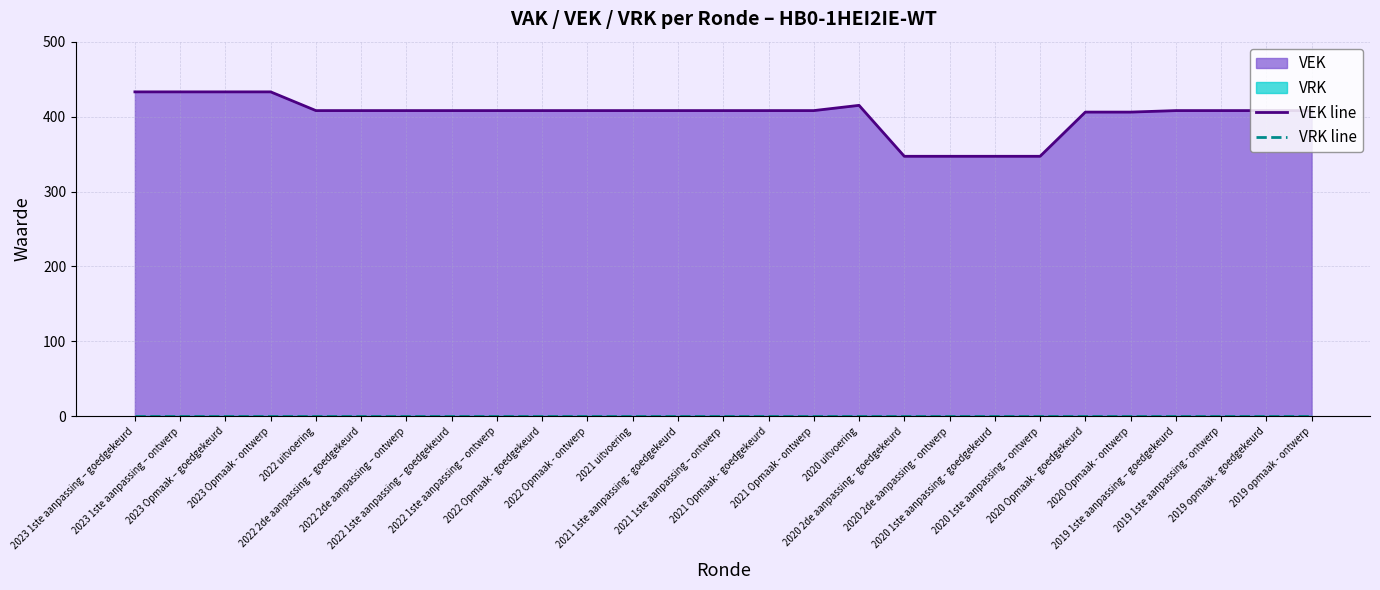

How many lines are shown in the chart?

2